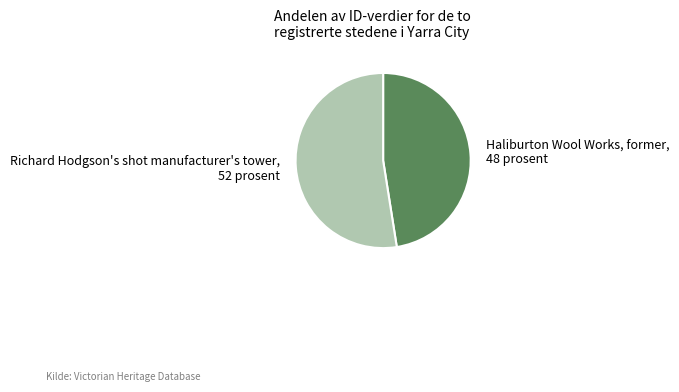

How many slices are in this pie chart?

2